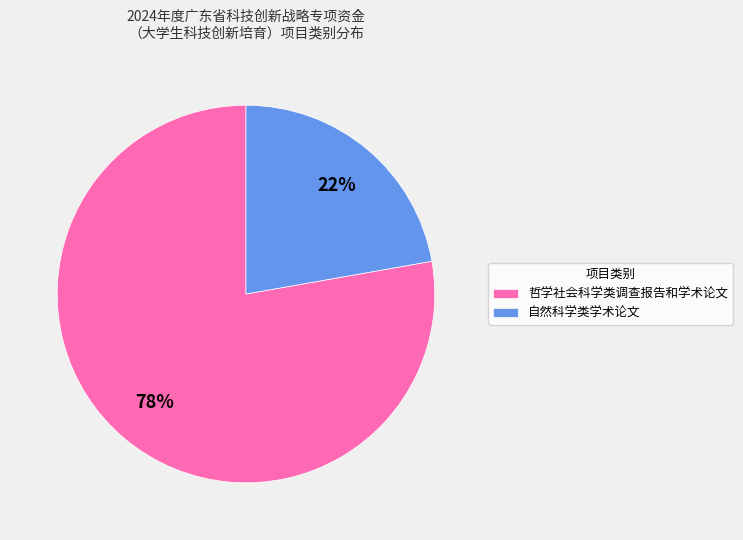

Is the sum of 哲学社会科学类调查报告和学术论文 and 自然科学类学术论文 greater than half?

Yes